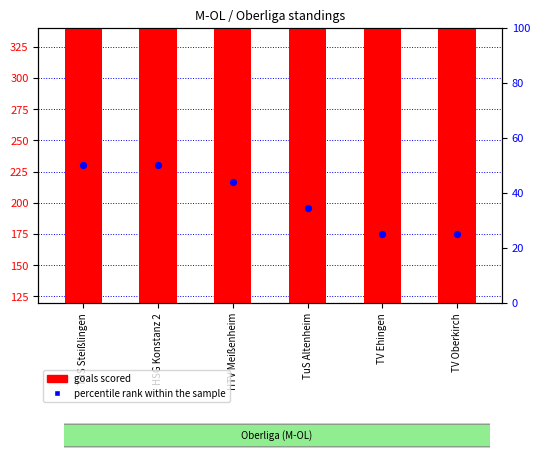

At which category is the sum across all series the highest?

HSG Konstanz 2